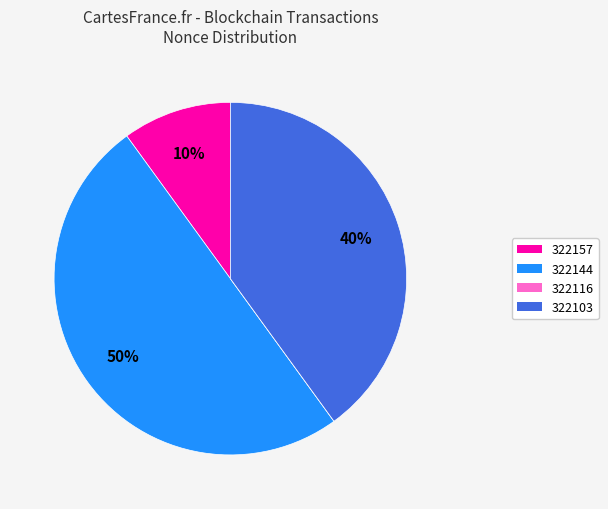

To the nearest percent, what is the difference between the largest and smallest slice percentages?

50%